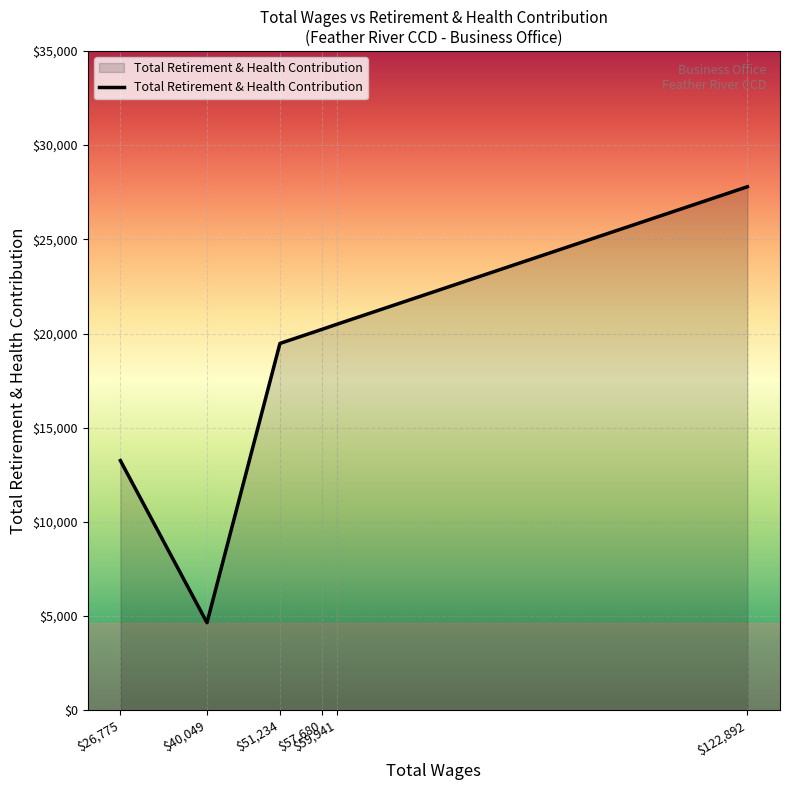

True or false: the data has more than 2 interior local peaks.

False